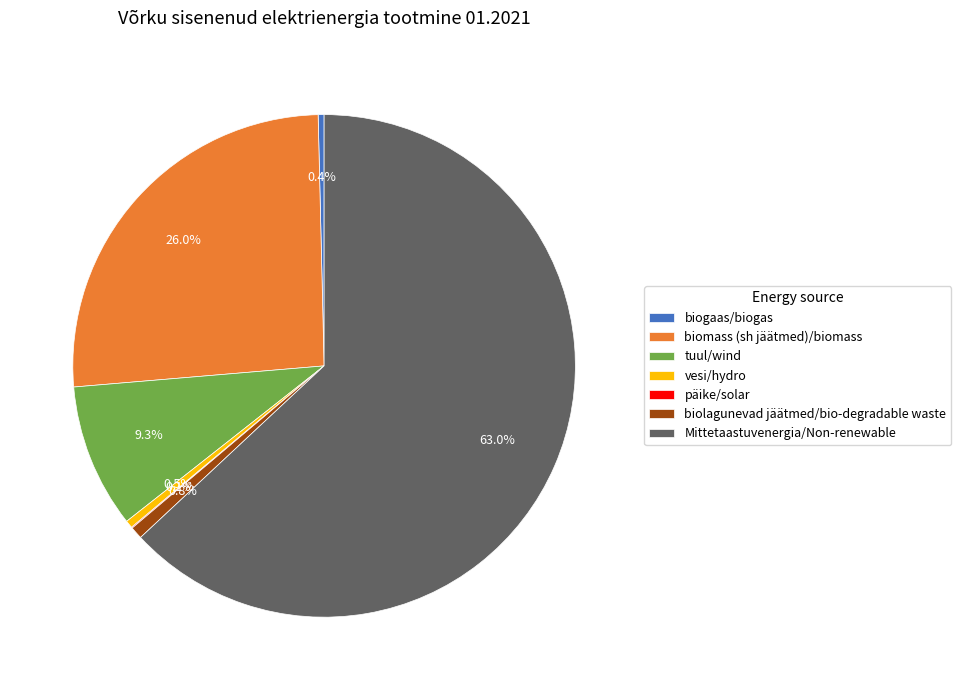

To the nearest percent, what is the average slice percentage?

14%